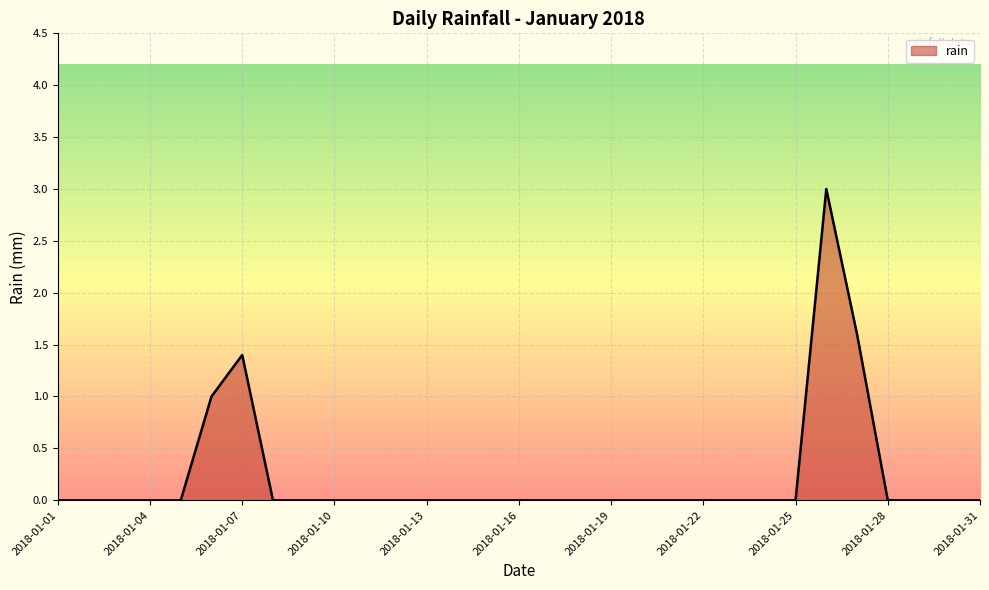

What is the difference between the maximum and minimum values?

3.0